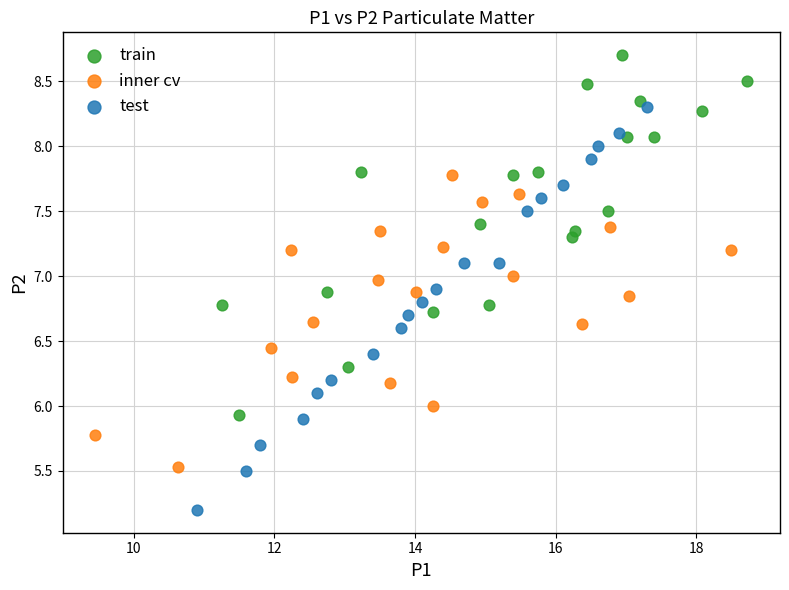

Which series contains the highest Y value?

train